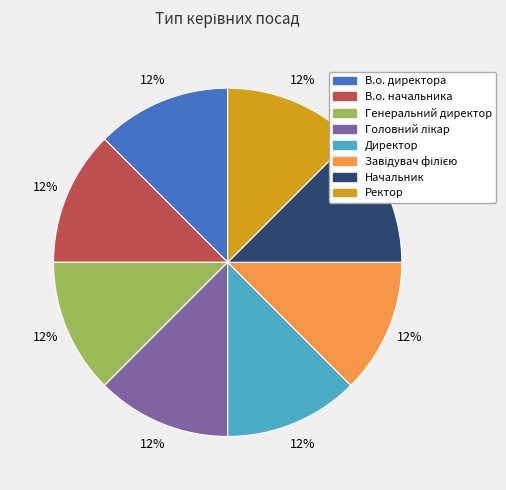

Is there any slice that represents more than half of the pie?

No